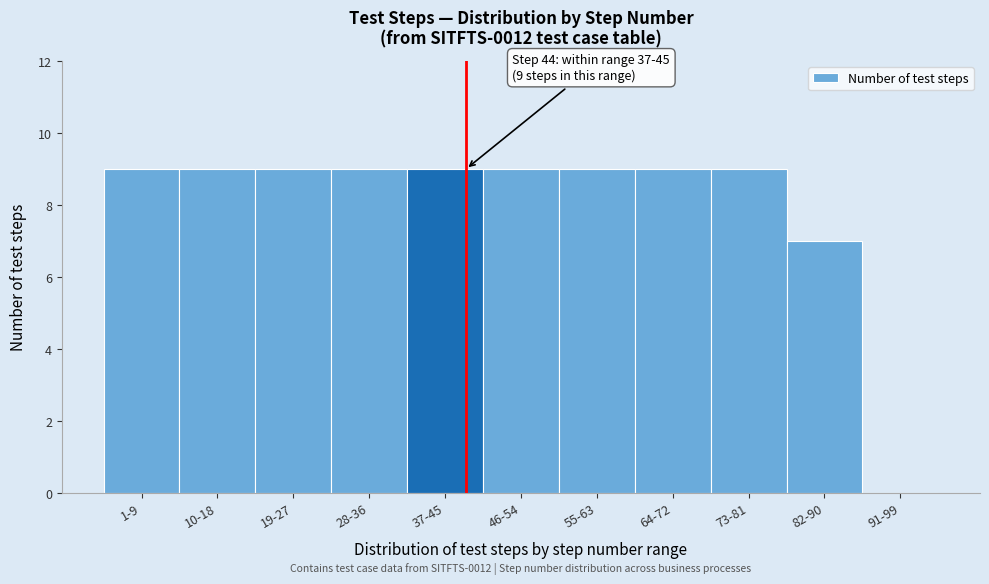

Reading left to right, extract all data points from this chart.

1-9=9	10-18=9	19-27=9	28-36=9	37-45=9	46-54=9	55-63=9	64-72=9	73-81=9	82-90=7	91-99=0